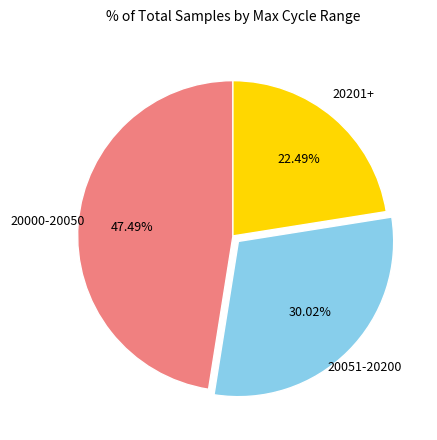

To the nearest percent, what is the average slice percentage?

33%